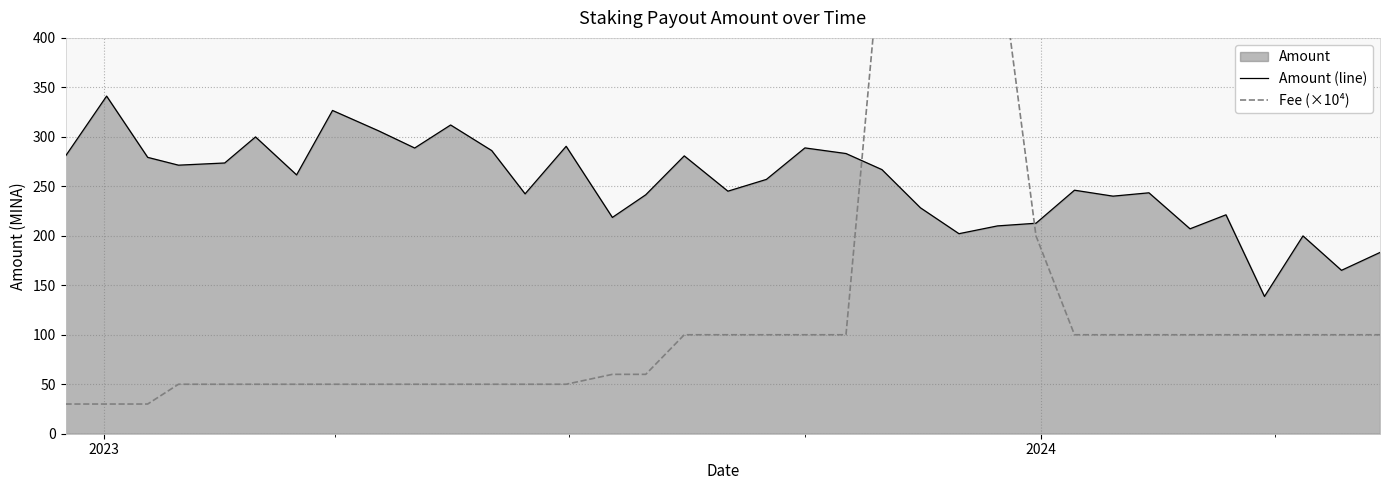

What is the highest value of the Amount (line) series?

341.2